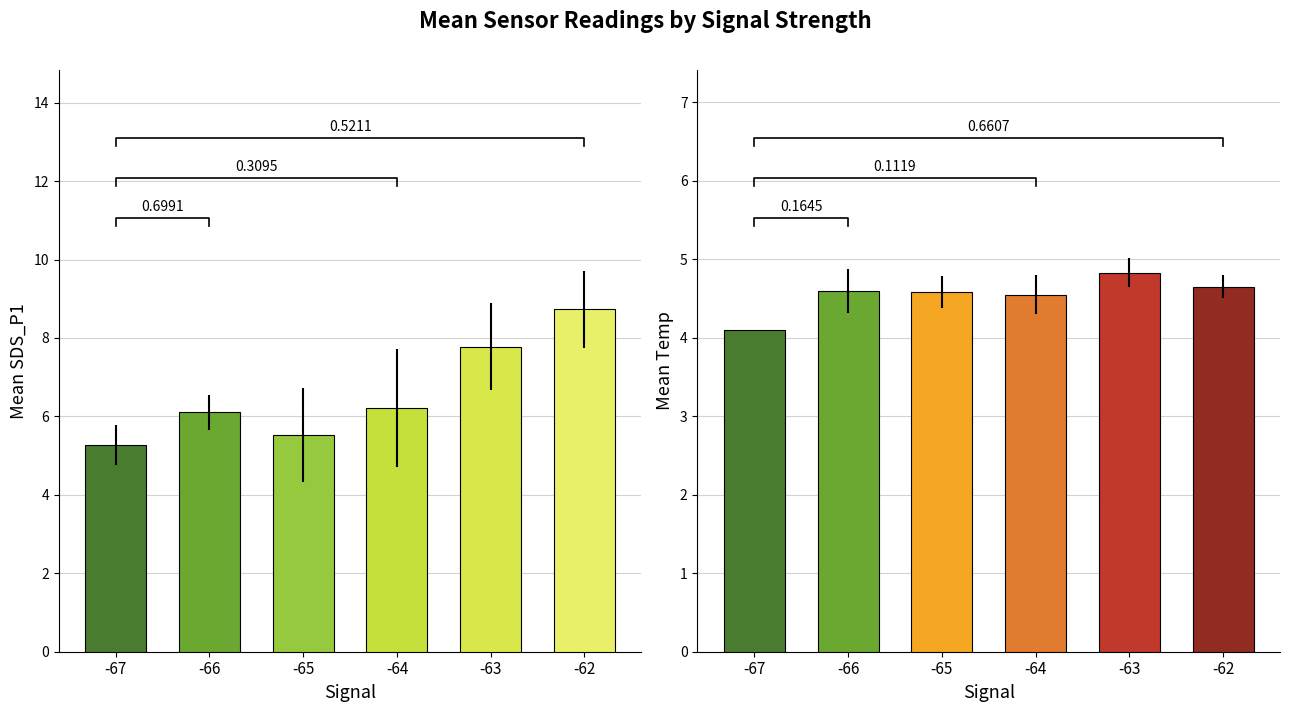

Which series has the largest total across all categories?

SDS_P1